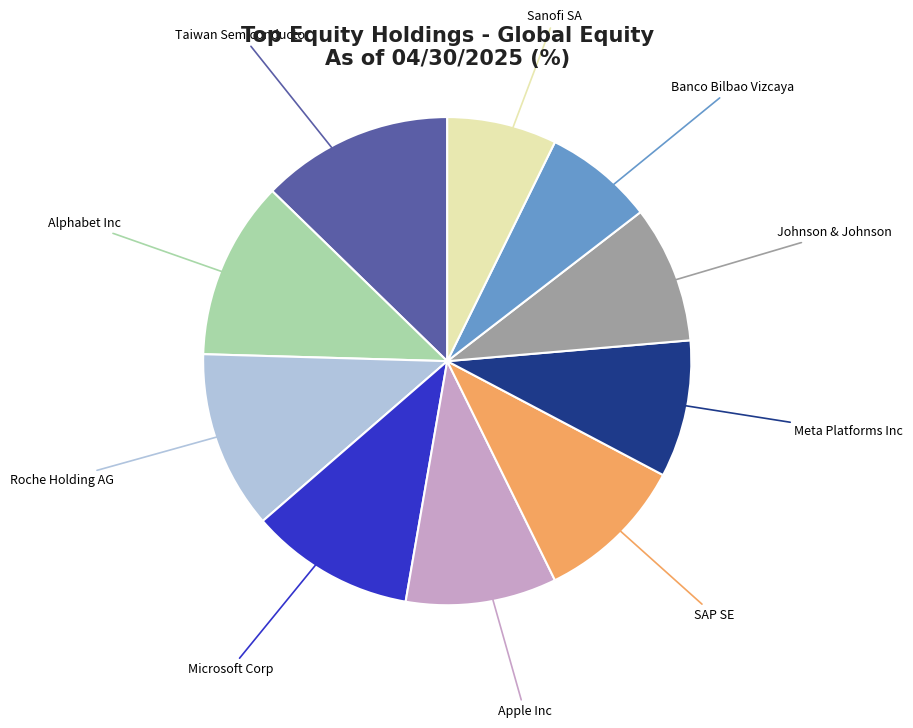

Which category has the biggest portion of the pie?

Taiwan Semiconductor